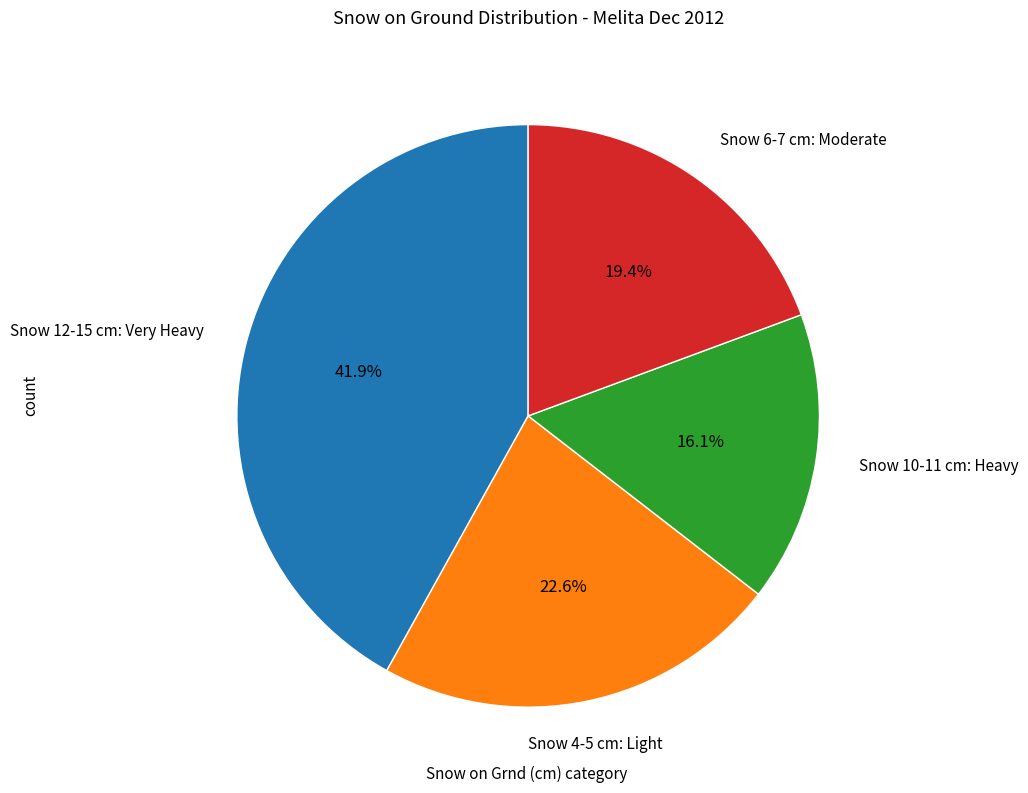

Does any single category account for the majority?

No